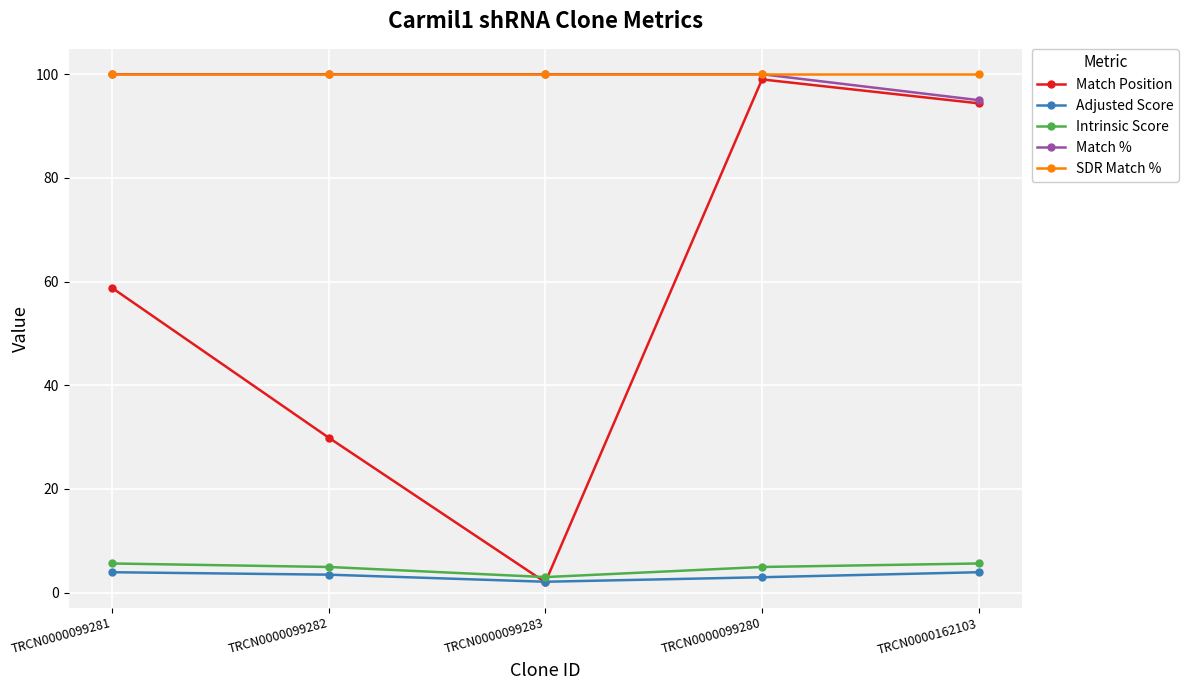

Reading left to right, list all the values displayed in this chart.

Match Position: TRCN0000099281=58.8	TRCN0000099282=29.9	TRCN0000099283=2.0	TRCN0000099280=99.0	TRCN0000162103=94.4
Adjusted Score: TRCN0000099281=3.9	TRCN0000099282=3.5	TRCN0000099283=2.1	TRCN0000099280=3.0	TRCN0000162103=3.9
Intrinsic Score: TRCN0000099281=5.6	TRCN0000099282=5.0	TRCN0000099283=3.0	TRCN0000099280=5.0	TRCN0000162103=5.6
Match %: TRCN0000099281=100.0	TRCN0000099282=100.0	TRCN0000099283=100.0	TRCN0000099280=100.0	TRCN0000162103=95.0
SDR Match %: TRCN0000099281=100.0	TRCN0000099282=100.0	TRCN0000099283=100.0	TRCN0000099280=100.0	TRCN0000162103=100.0